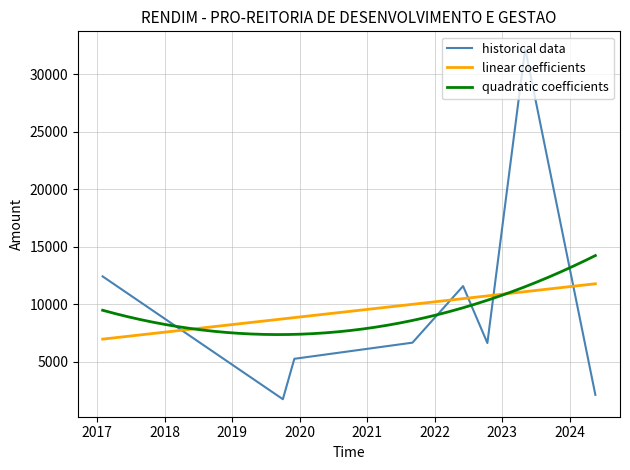

What is the minimum value for quadratic coefficients?

7349.9